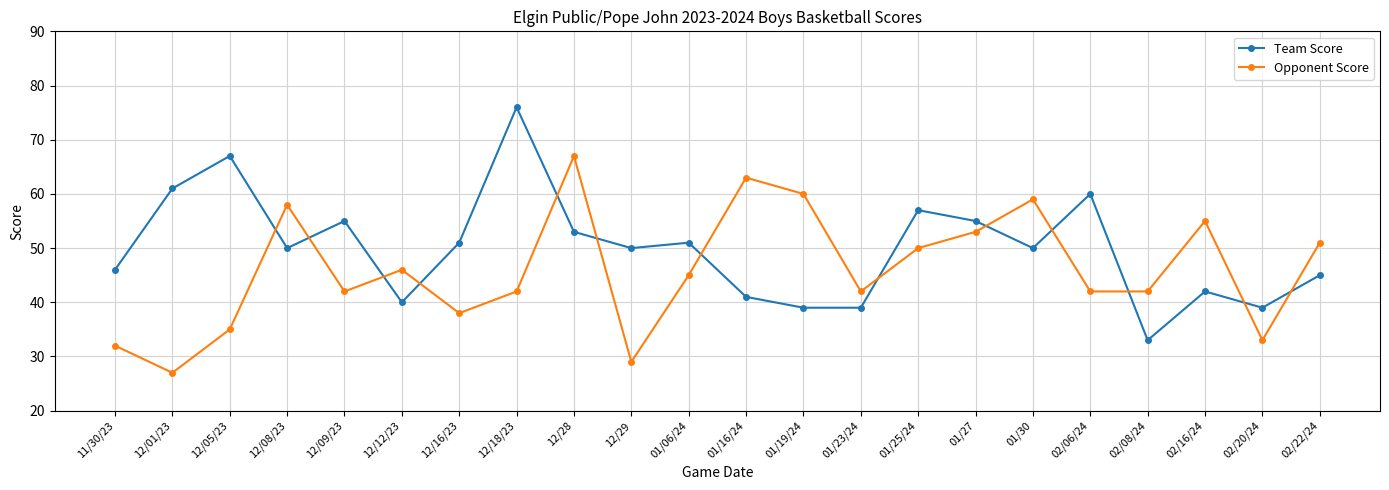

How many data points does each series have?

22